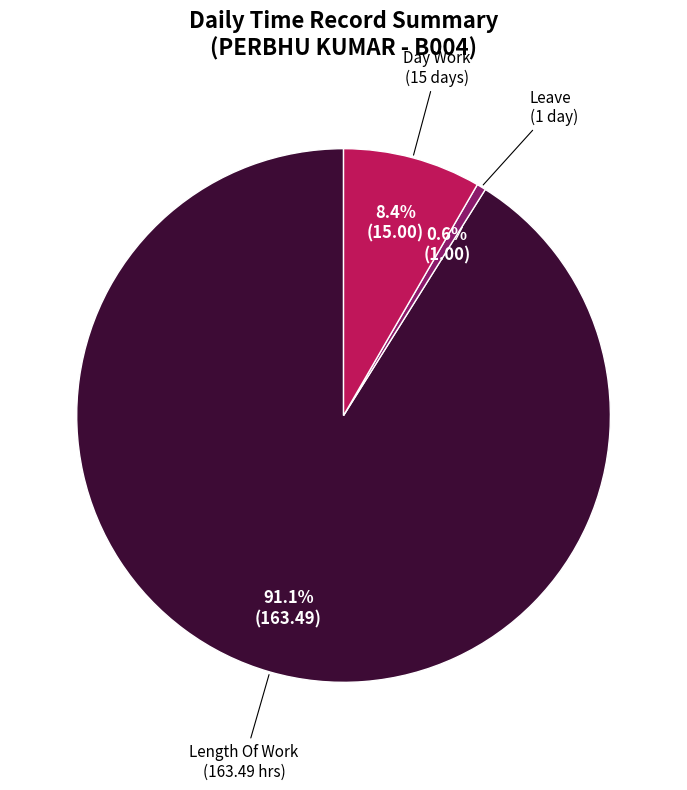

To the nearest percent, what is the average slice percentage?

33%